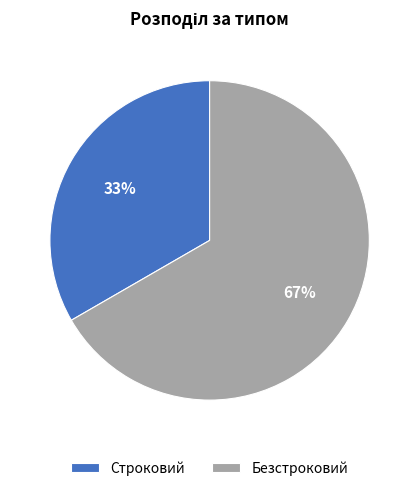

What is the largest slice in the pie chart?

Безстроковий